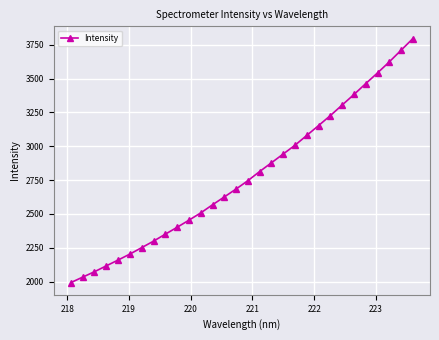

Reading left to right, list all the values displayed in this chart.

1992.9	2033.2	2073.1	2116.5	2159.5	2203.7	2251.1	2298.9	2350.5	2401.3	2453.8	2507.6	2567.5	2625.6	2684.1	2745.9	2813.5	2878.1	2943.0	3008.0	3080.5	3153.2	3226.9	3304.9	3382.4	3463.0	3541.9	3623.7	3709.6	3795.7